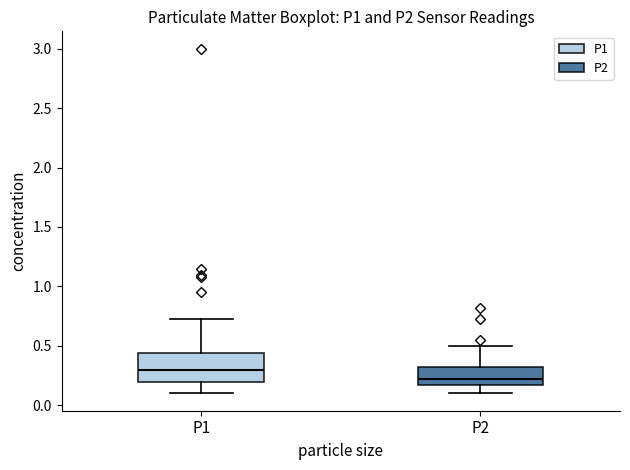

Reading left to right, transcribe this box plot: for each box, give where its median line is, the range the box spans, and where its two whiskers end, as read against the y-axis. The values are not printed on the chart, so give them approximately, as read against the axis.

P1: median 0.30, box 0.20 to 0.45, whiskers 0.10 to 0.75
P2: median 0.25, box 0.15 to 0.30, whiskers 0.10 to 0.50